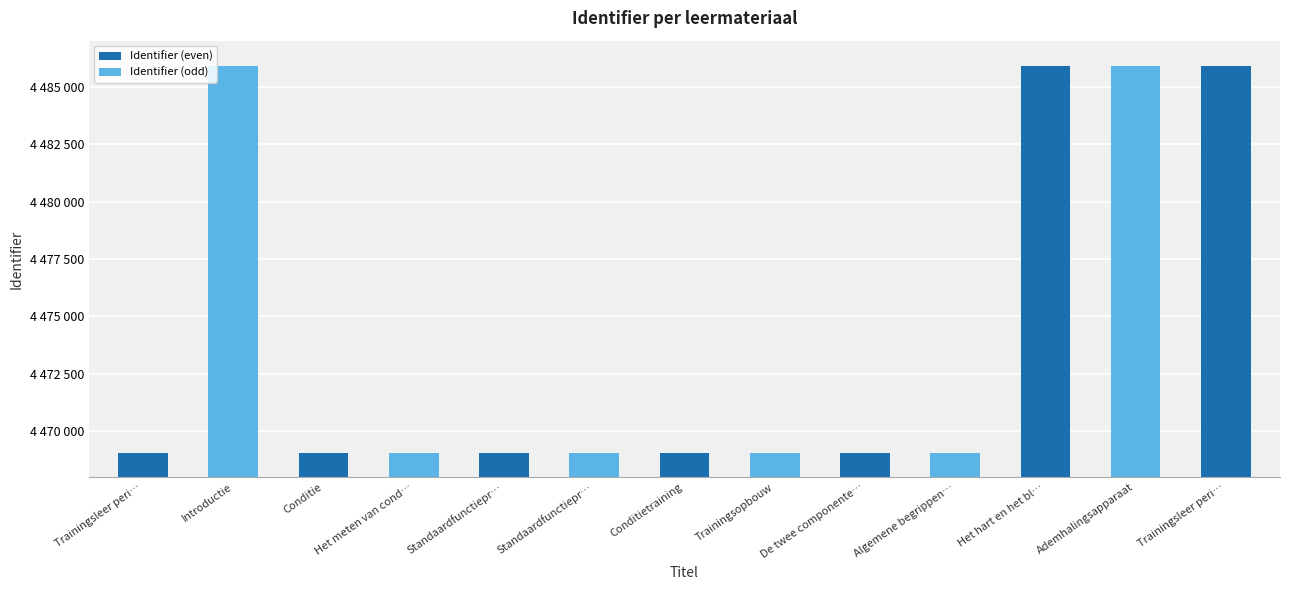

Which label corresponds to the smallest value in the chart?

Trainingsleer peri…